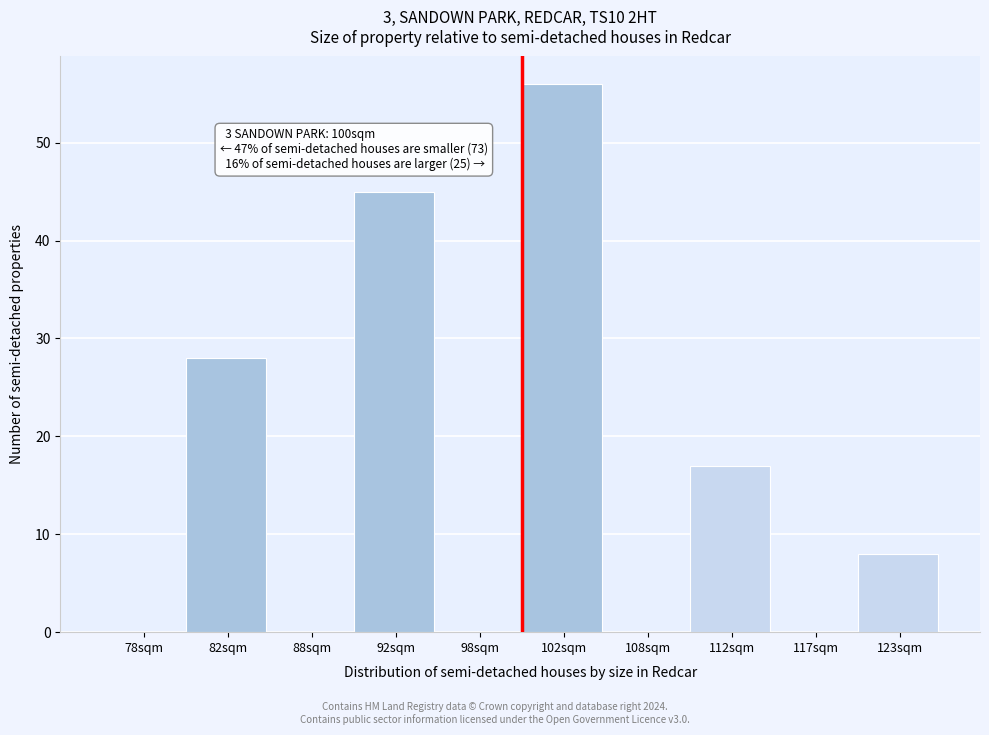

Reading left to right, extract all data points from this chart.

78sqm=0	82sqm=28	88sqm=0	92sqm=45	98sqm=0	102sqm=56	108sqm=0	112sqm=17	117sqm=0	123sqm=8